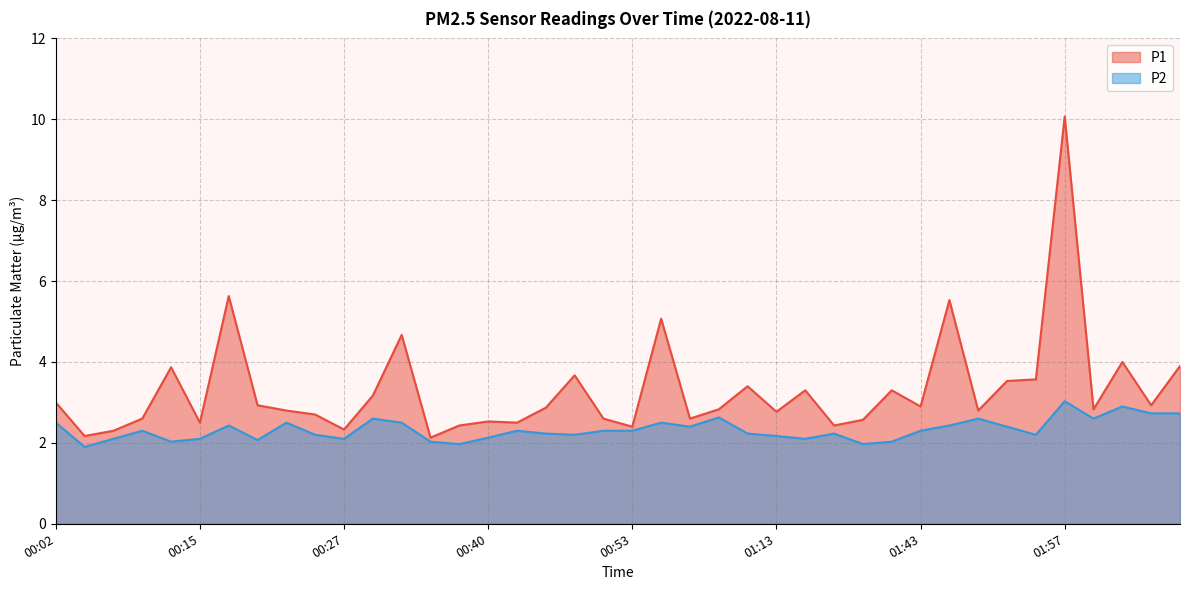

At 00:10, list the series in order from largest to smallest.

P1, P2